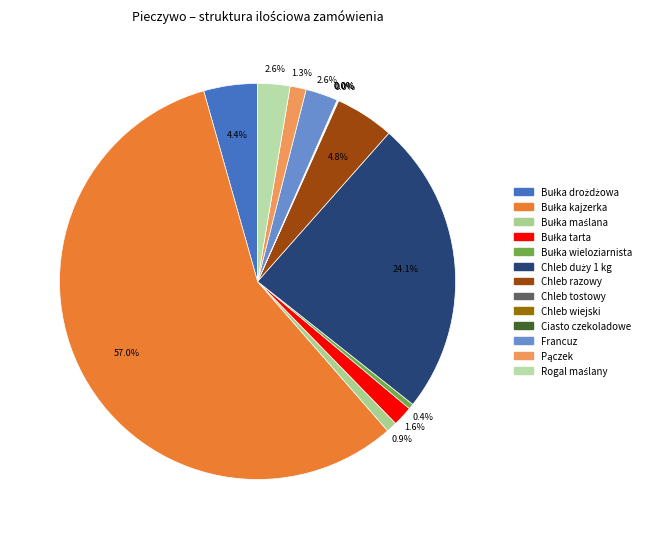

What is the smallest slice in the pie chart?

Chleb tostowy / 500 g